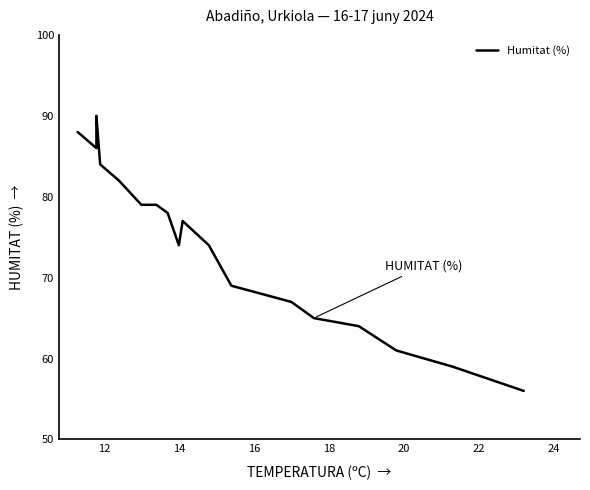

What is the minimum value shown in the chart?

56